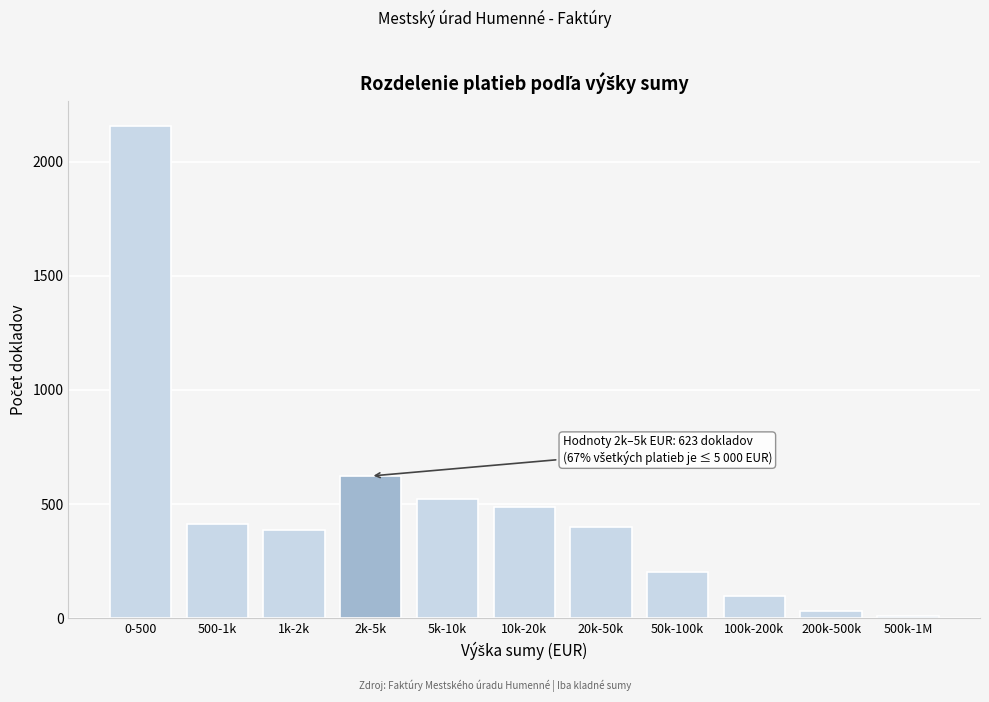

Reading left to right, list all the values displayed in this chart.

2156	412	387	623	521	489	398	201	98	34	12